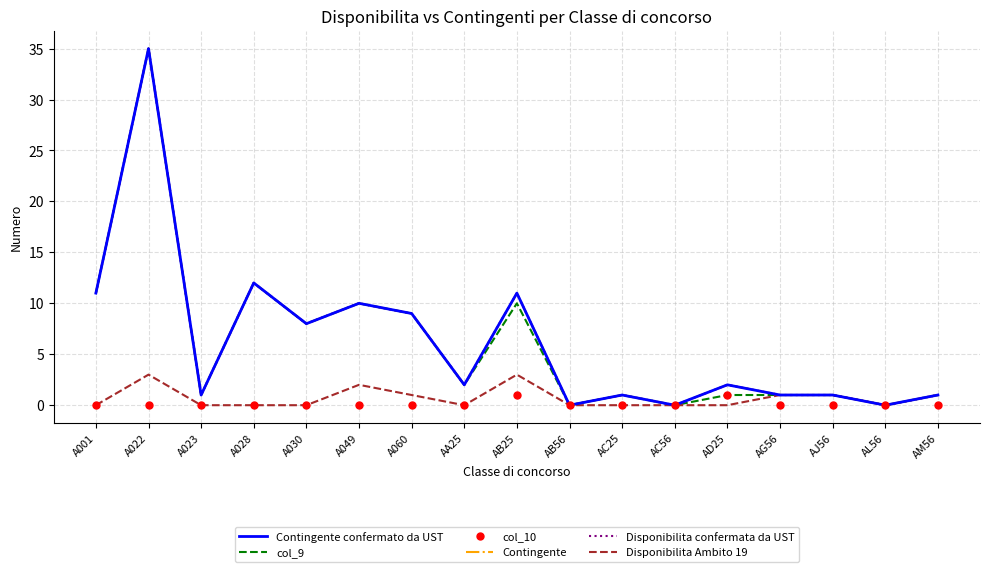

Reading right to left, extract all data points from this chart.

Contingente confermato da UST: AM56=1	AL56=0	AJ56=1	AG56=1	AD25=2	AC56=0	AC25=1	AB56=0	AB25=11	AA25=2	A060=9	A049=10	A030=8	A028=12	A023=1	A022=35	A001=11
col_9: AM56=1	AL56=0	AJ56=1	AG56=1	AD25=1	AC56=0	AC25=1	AB56=0	AB25=10	AA25=2	A060=9	A049=10	A030=8	A028=12	A023=1	A022=35	A001=11
col_10: AM56=0	AL56=0	AJ56=0	AG56=0	AD25=1	AC56=0	AC25=0	AB56=0	AB25=1	AA25=0	A060=0	A049=0	A030=0	A028=0	A023=0	A022=0	A001=0
Contingente: AM56=1	AL56=0	AJ56=1	AG56=1	AD25=2	AC56=0	AC25=1	AB56=0	AB25=11	AA25=2	A060=9	A049=10	A030=8	A028=12	A023=1	A022=35	A001=11
Disponibilita confermata da UST: AM56=1	AL56=0	AJ56=1	AG56=1	AD25=2	AC56=0	AC25=1	AB56=0	AB25=11	AA25=2	A060=9	A049=10	A030=8	A028=12	A023=1	A022=35	A001=11
Disponibilita Ambito 19: AM56=1	AL56=0	AJ56=1	AG56=1	AD25=0	AC56=0	AC25=0	AB56=0	AB25=3	AA25=0	A060=1	A049=2	A030=0	A028=0	A023=0	A022=3	A001=0